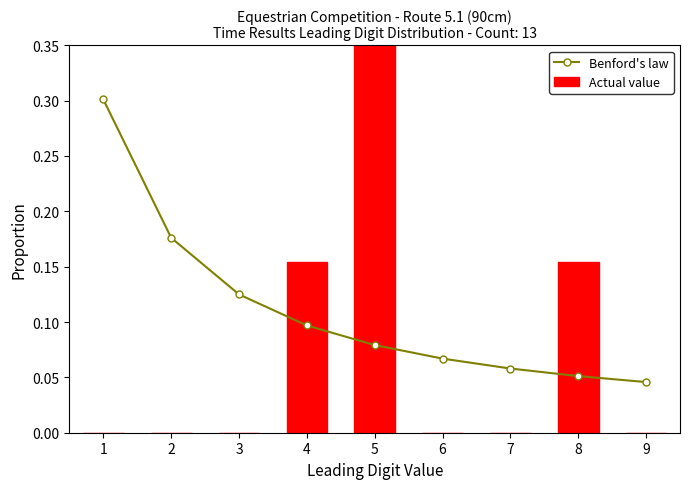

Which category has the highest value in the Benford's law series?

1